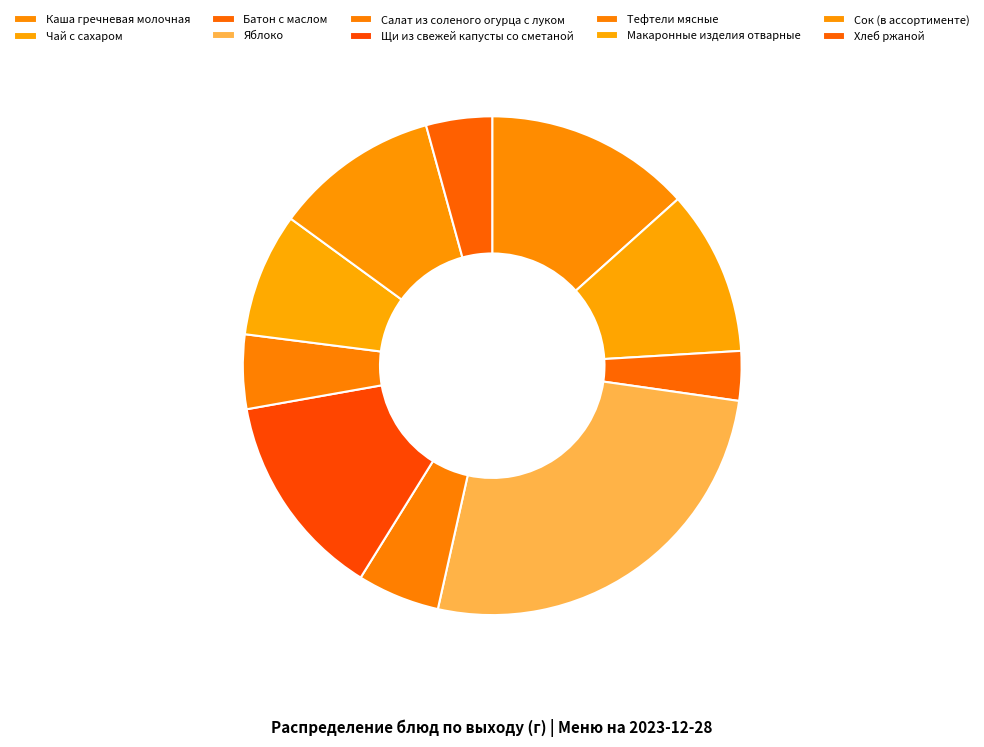

Approximately how many times larger is the value at Щи из свежей капусты со сметаной compared to Салат из соленого огурца с луком?

2.5